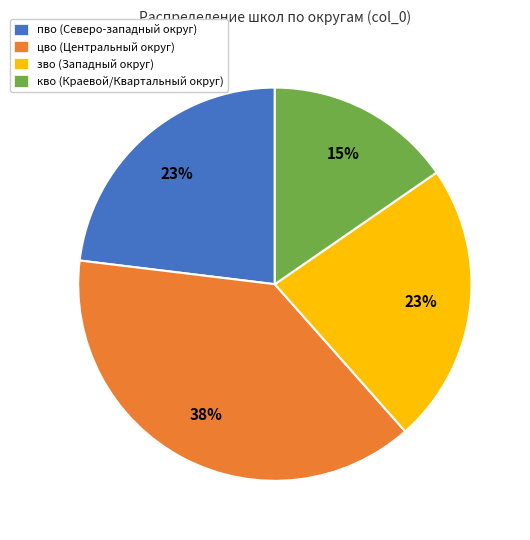

Between кво (Краевой/Квартальный округ) and зво (Западный округ), which is larger?

зво (Западный округ)